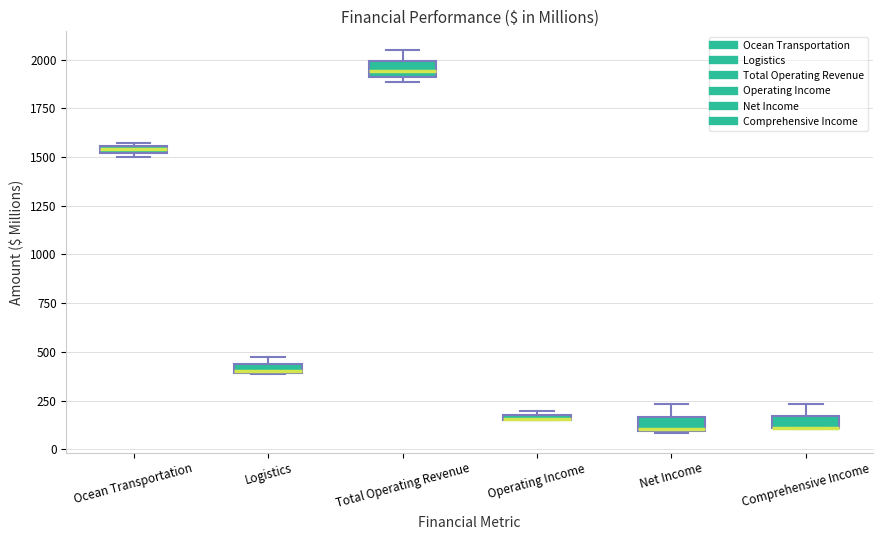

Where does the upper whisker of the box for Net Income end on the y-axis? The values are not printed on the chart, so give them approximately, as read against the axis.

250